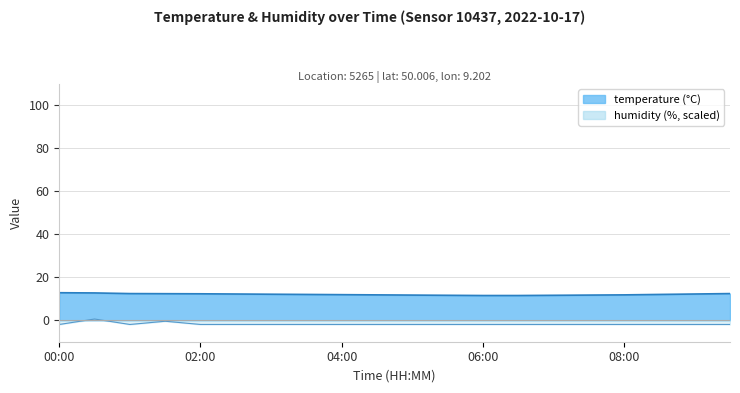

True or false: humidity has a value of -2.0 at 07:30.

True